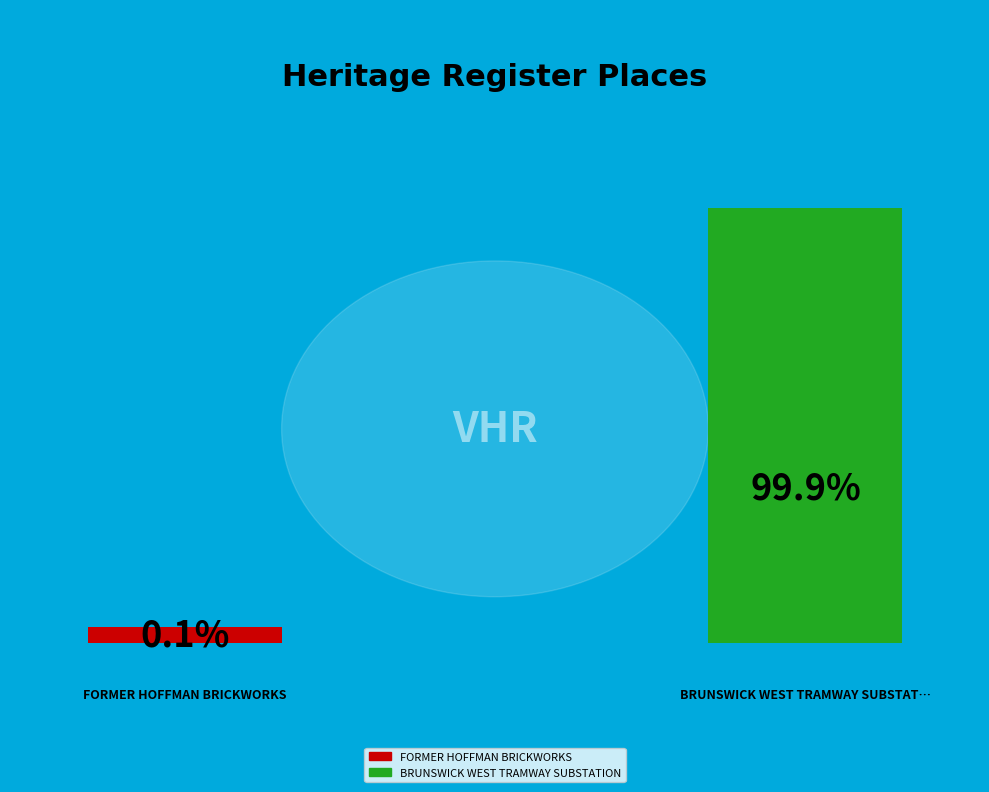

Rank the categories by value from highest to lowest.

BRUNSWICK WEST TRAMWAY SUBSTATION, FORMER HOFFMAN BRICKWORKS